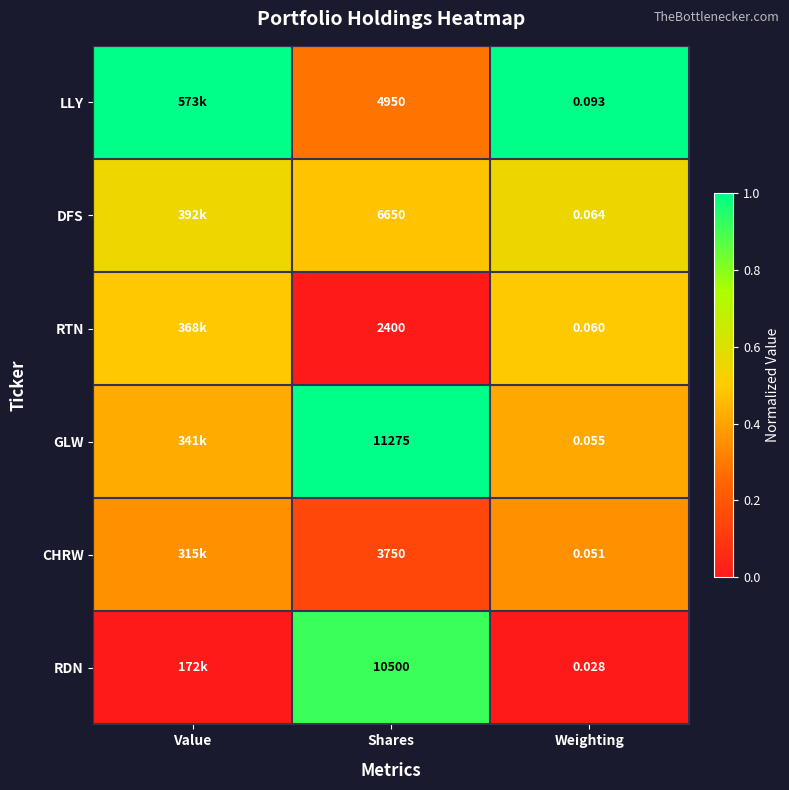

Is the value of CHRW at Weighting greater than the value of GLW at Weighting?

No